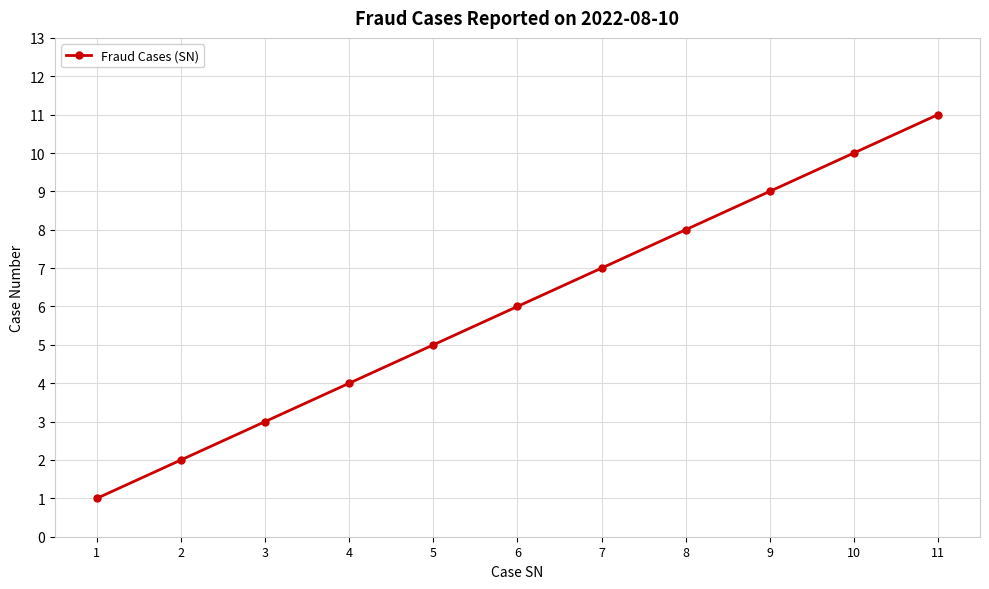

How many distinct data groups are displayed?

1